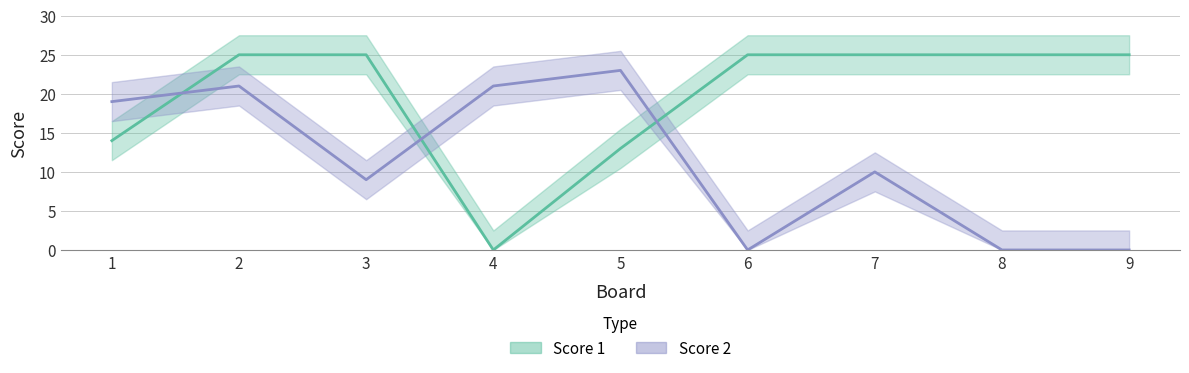

Reading right to left, transcribe all the data shown in this chart.

Score 1: 9=25	8=25	7=25	6=25	5=13	4=0	3=25	2=25	1=14
Score 2: 9=0	8=0	7=10	6=0	5=23	4=21	3=9	2=21	1=19